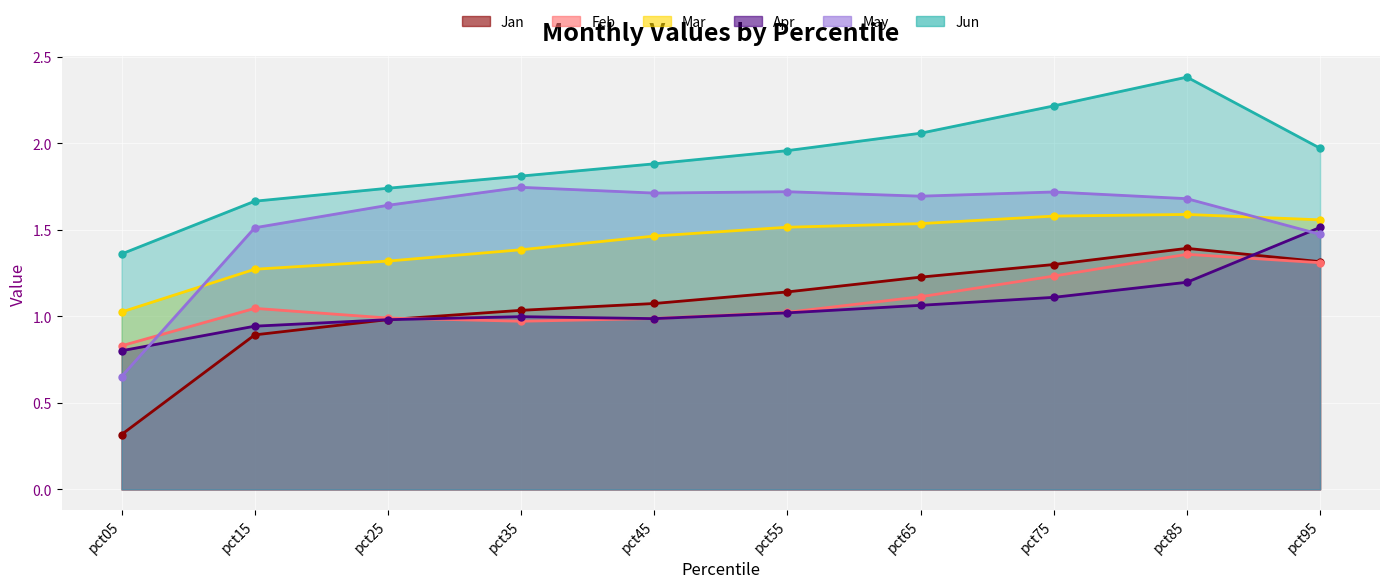

True or false: Jan has a value of 1.4 at pct85.

True